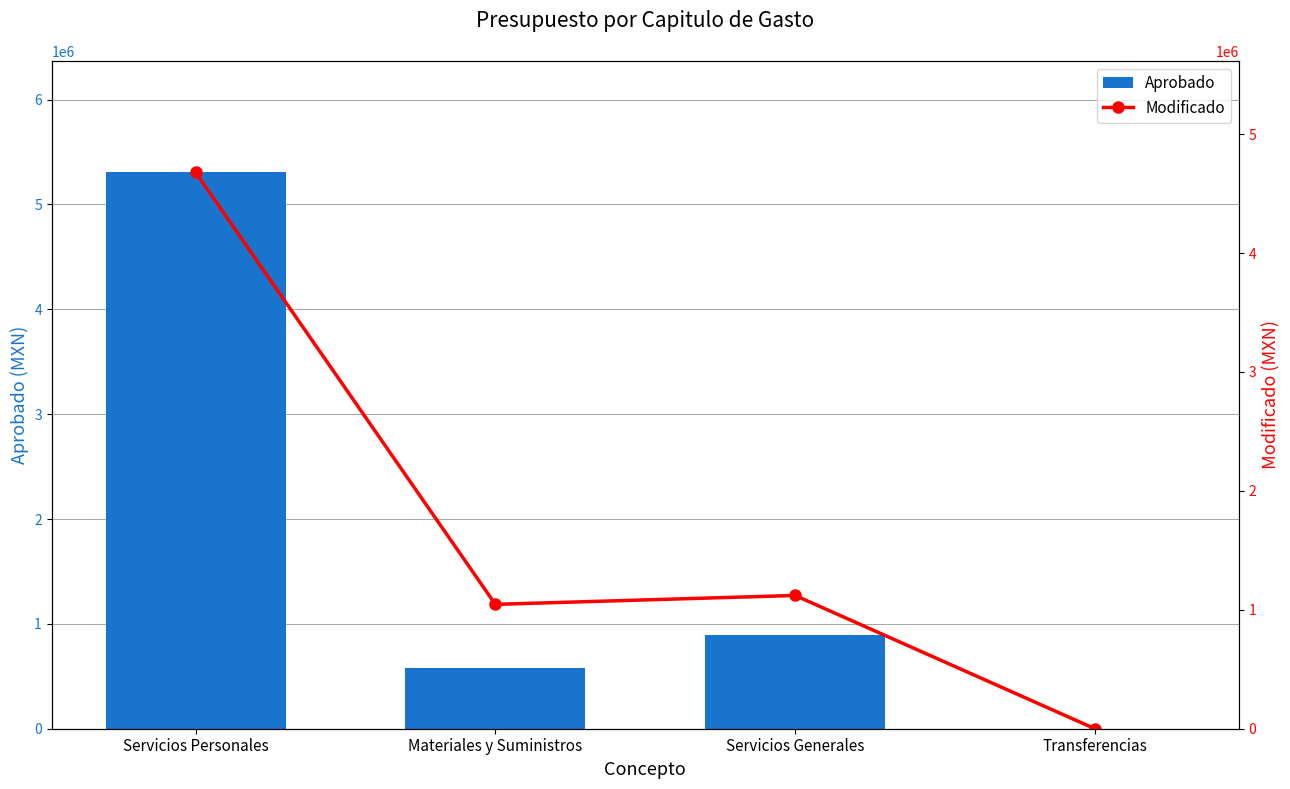

At which label does Aprobado first exceed 896090?

Servicios Personales